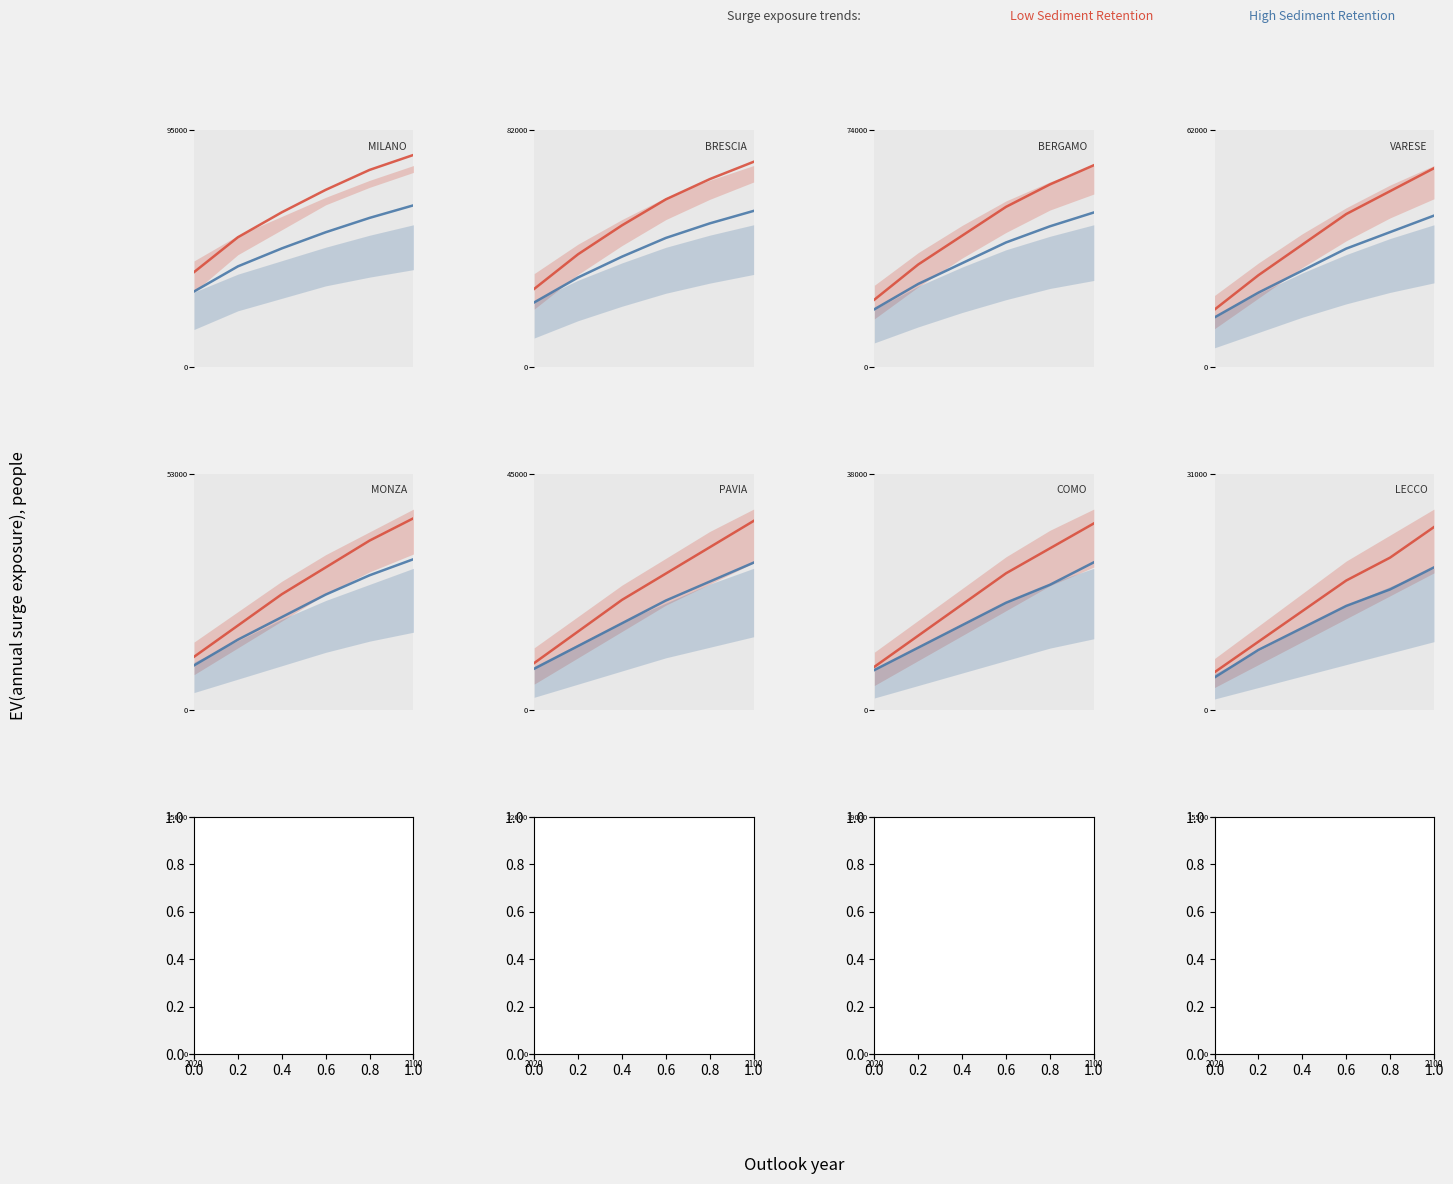

Is it true that High Sediment Retention equals 11151 at 4?

False